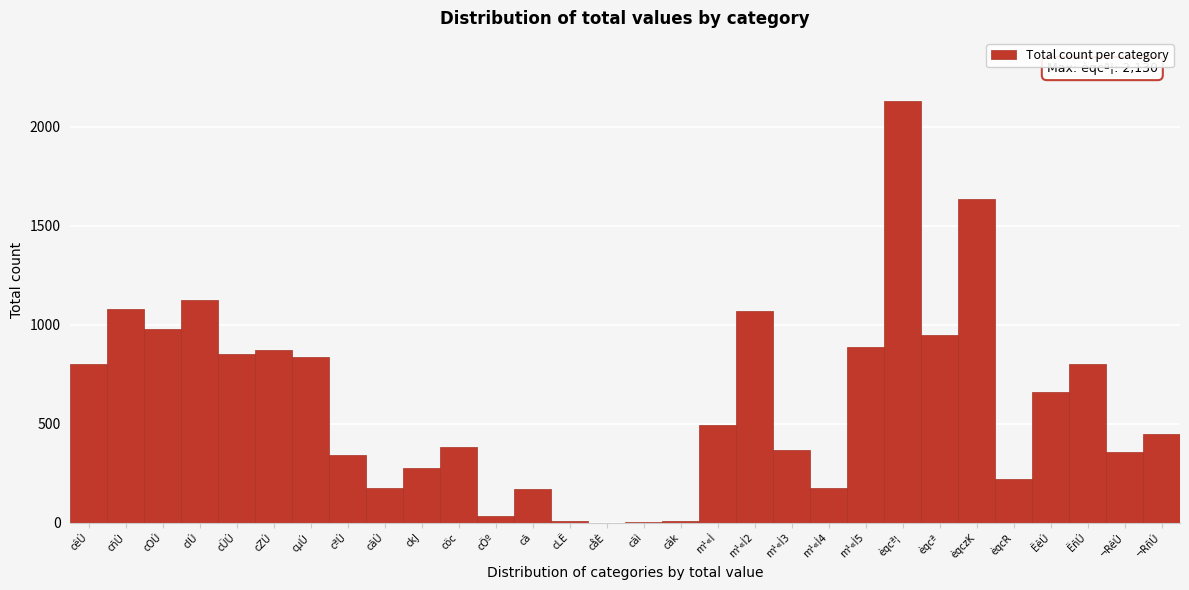

Read the value at cãÚ.

175